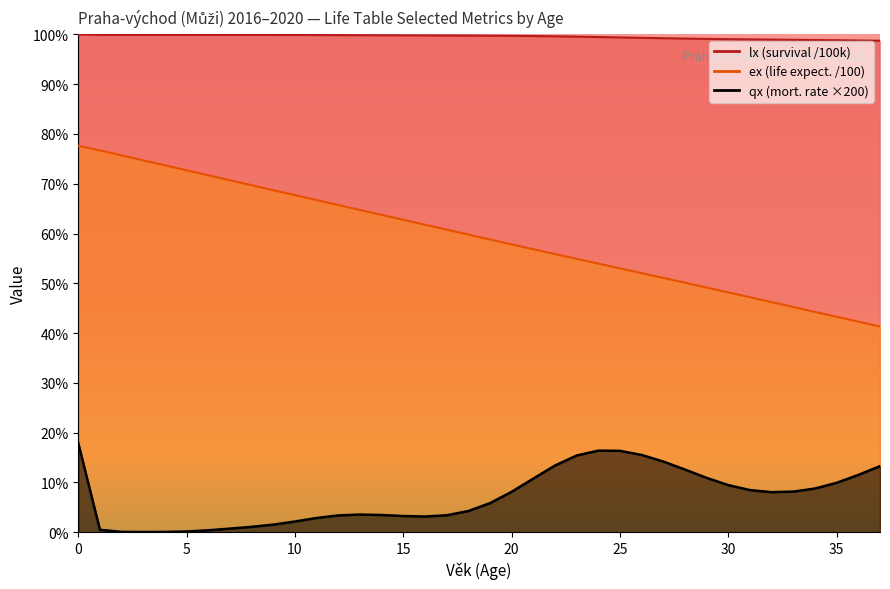

Reading left to right, transcribe all the data shown in this chart.

qx: 0.2	0.0	0.0	0.0	0.0	0.0	0.0	0.0	0.0	0.0	0.0	0.0	0.0	0.0	0.0	0.0	0.0	0.0	0.0	0.1	0.1	0.1	0.1	0.2	0.2	0.2	0.2	0.1	0.1	0.1	0.1	0.1	0.1	0.1	0.1	0.1	0.1	0.1
lx: 1.0	1.0	1.0	1.0	1.0	1.0	1.0	1.0	1.0	1.0	1.0	1.0	1.0	1.0	1.0	1.0	1.0	1.0	1.0	1.0	1.0	1.0	1.0	1.0	1.0	1.0	1.0	1.0	1.0	1.0	1.0	1.0	1.0	1.0	1.0	1.0	1.0	1.0
ex: 0.8	0.8	0.8	0.7	0.7	0.7	0.7	0.7	0.7	0.7	0.7	0.7	0.7	0.6	0.6	0.6	0.6	0.6	0.6	0.6	0.6	0.6	0.6	0.5	0.5	0.5	0.5	0.5	0.5	0.5	0.5	0.5	0.5	0.5	0.4	0.4	0.4	0.4